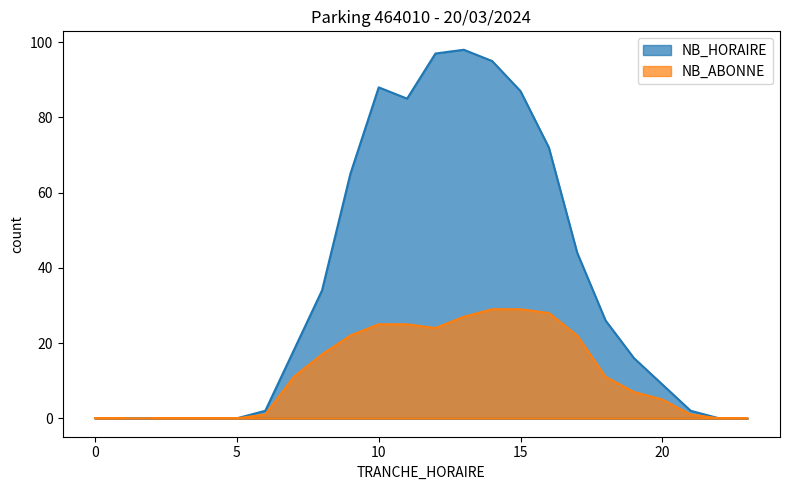

The NB_HORAIRE series shows 0 at 2. True or false?

True